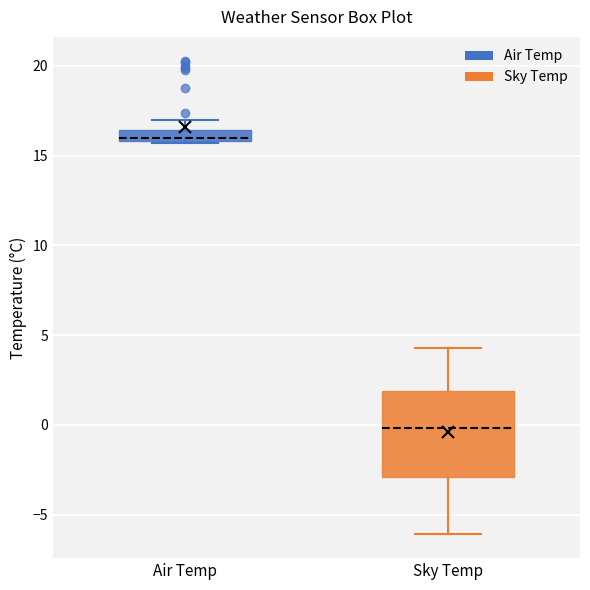

Which box is the tallest, from its lower edge to its upper edge?

Sky Temp